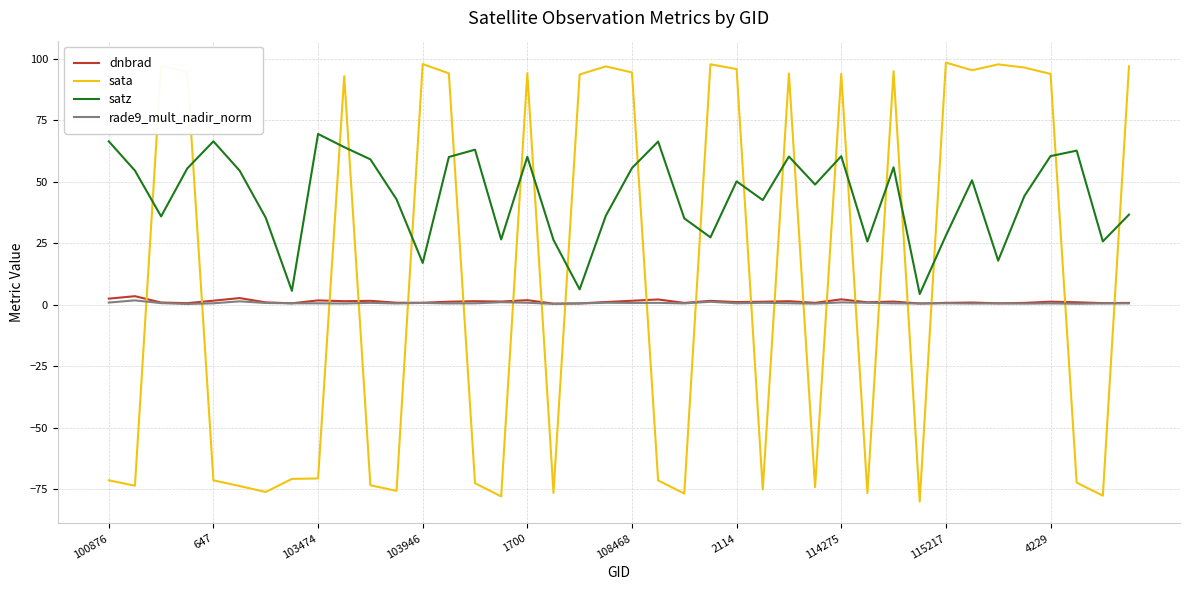

What is the maximum value for sata?

98.5